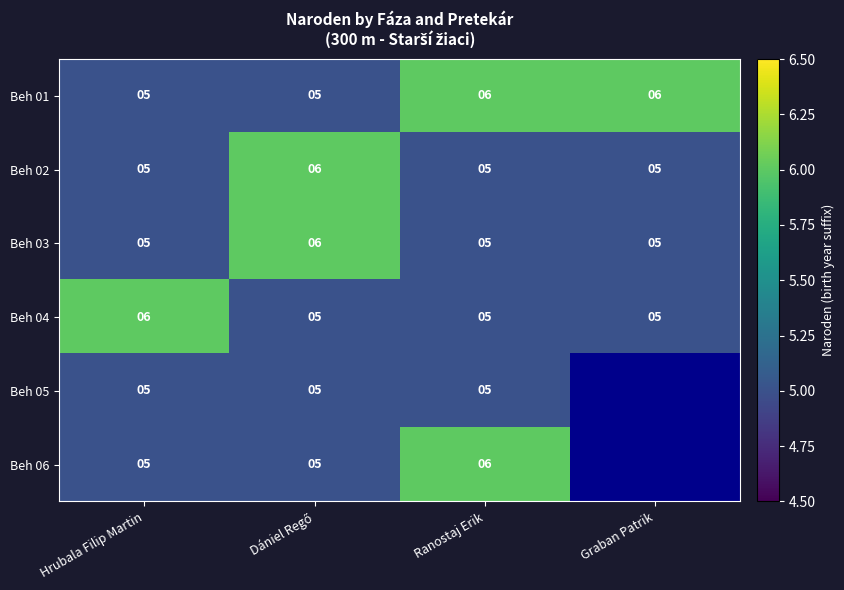

Is the value of Beh 01 at Ranostaj Erik greater than the value of Beh 06 at Hrubala Filip Martin?

Yes